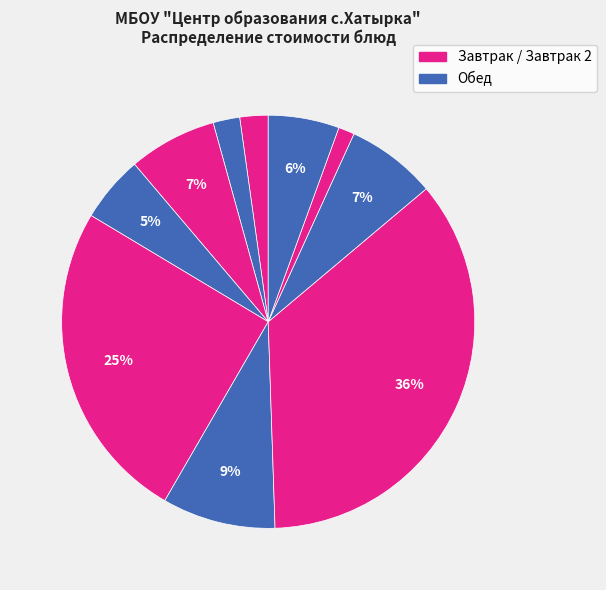

How many slices are in this pie chart?

10